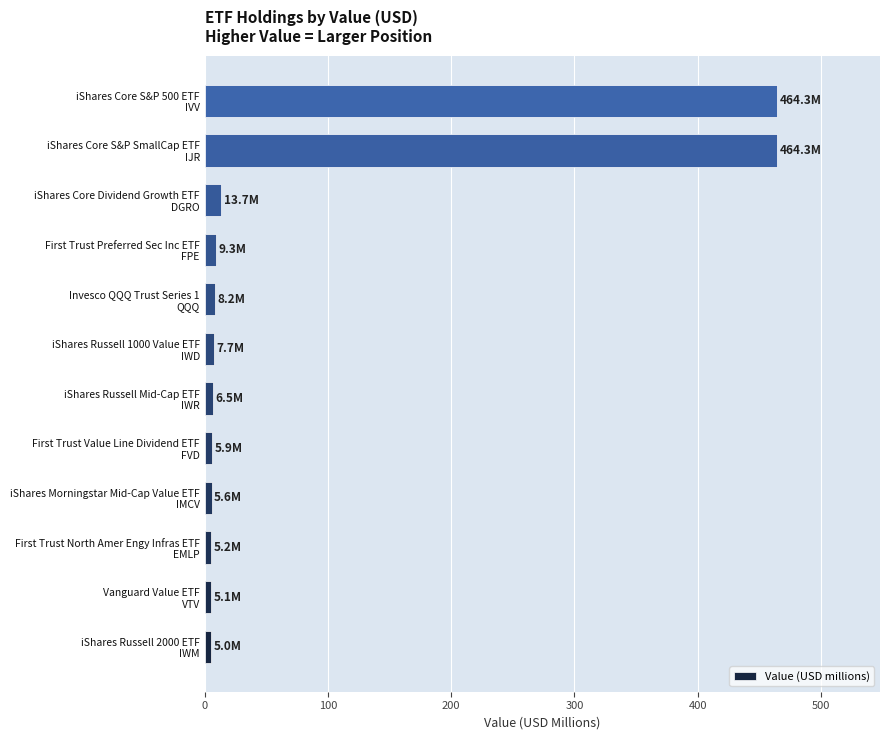

What is the difference between the maximum and second lowest values?

459.2